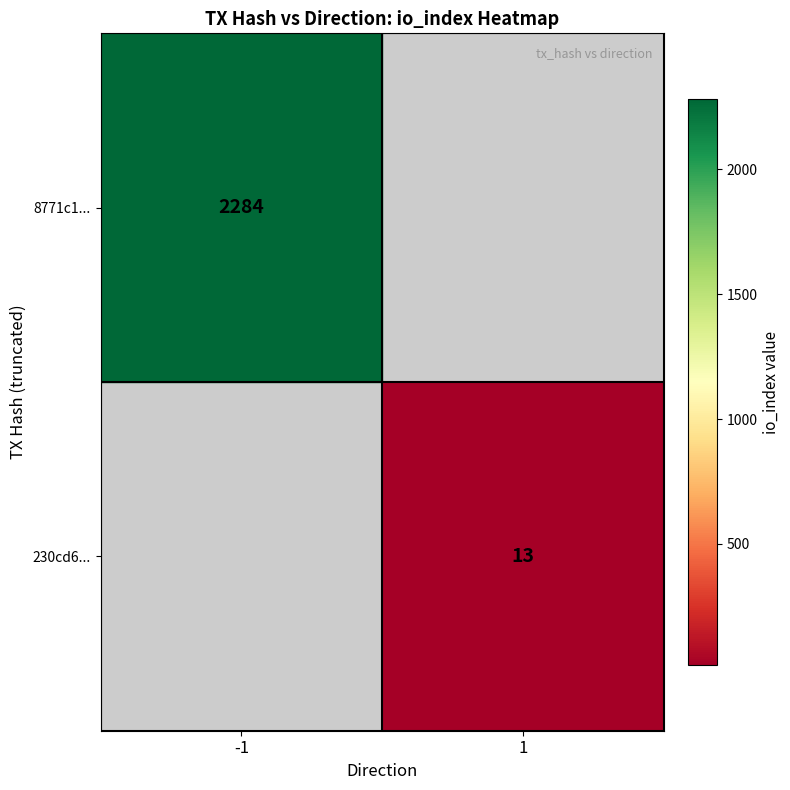

List the labels in order of 230cd6... value, largest first.

-1, 1